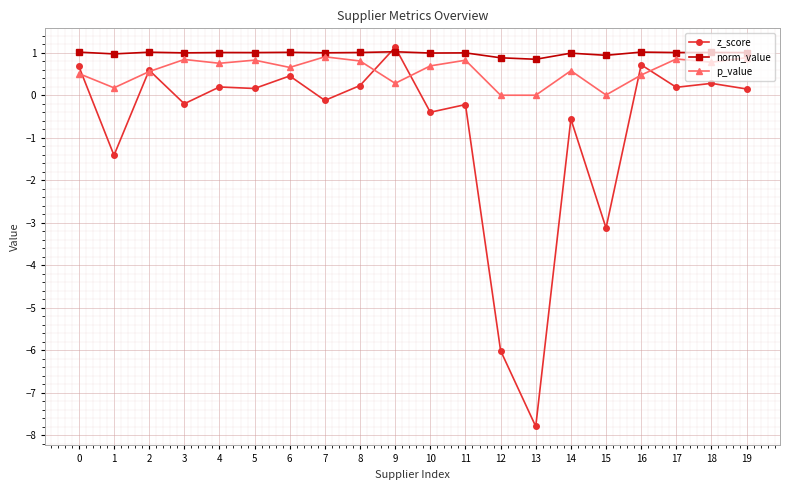

What is the value of the p_value point at the 18th from the left?

0.9